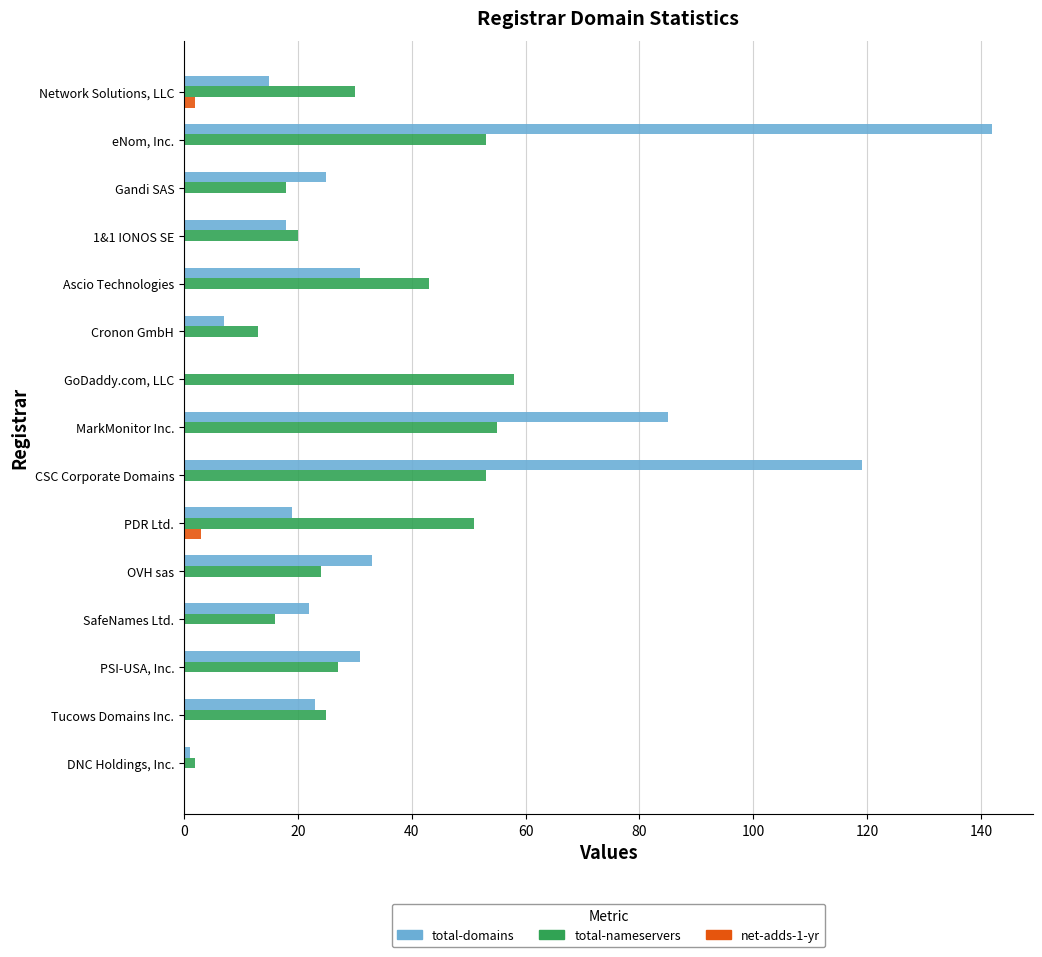

The total-domains series shows 0 at GoDaddy.com, LLC. True or false?

True